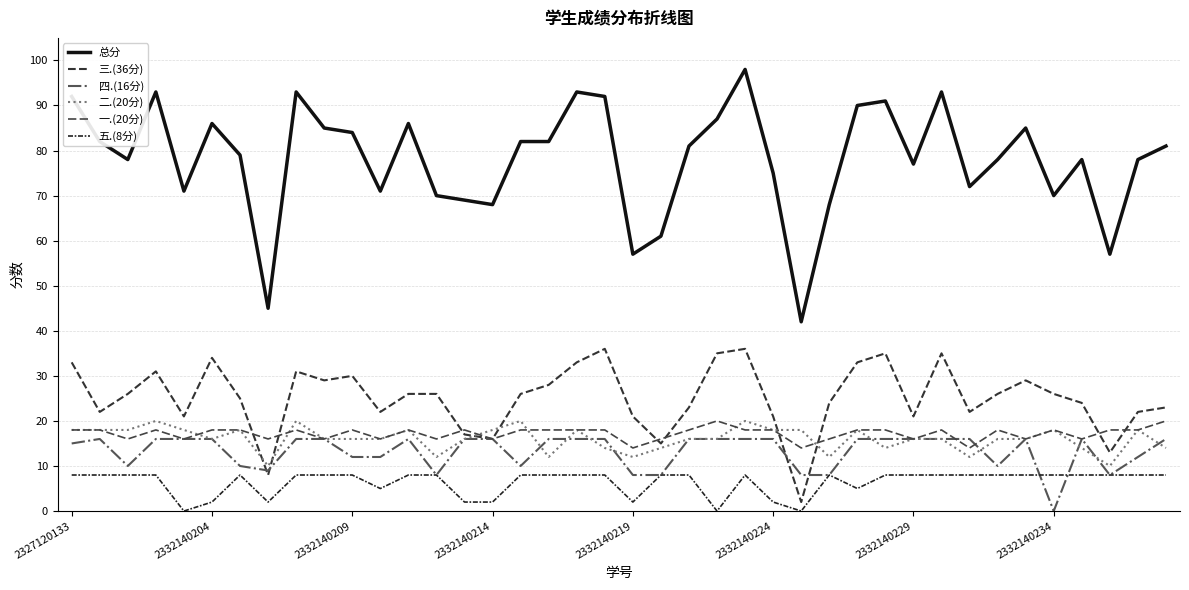

What is the maximum value for 四.(16分)?

16